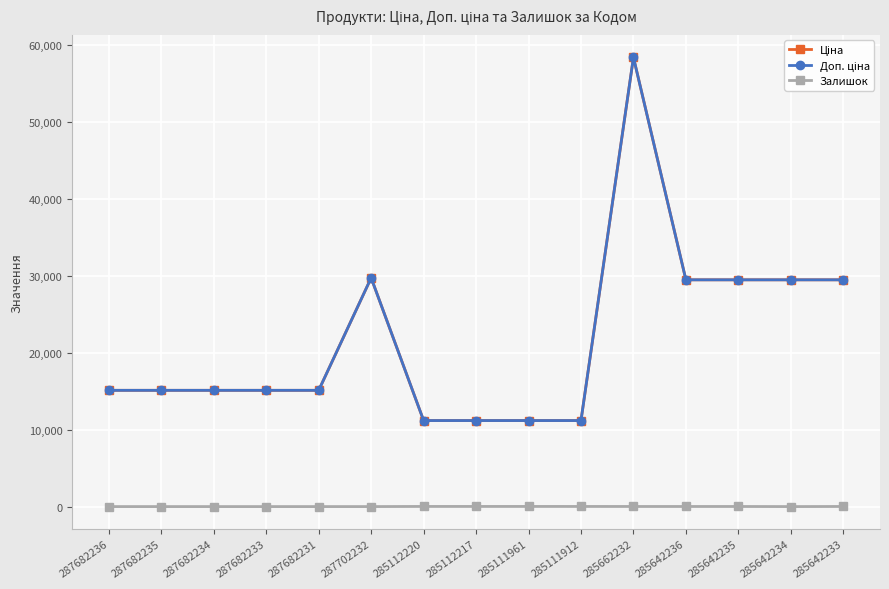

What is the highest value of the Залишок series?

17.0